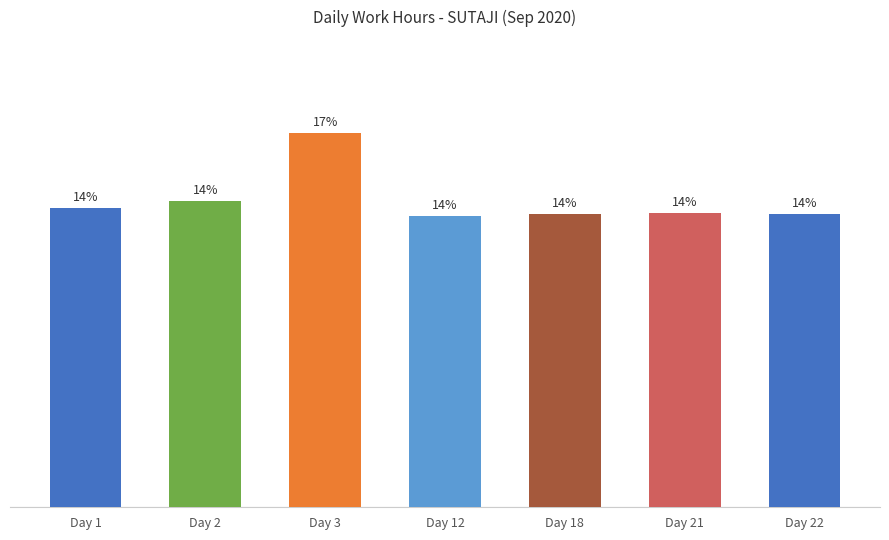

What is the difference between the second highest and second lowest values?

0.5